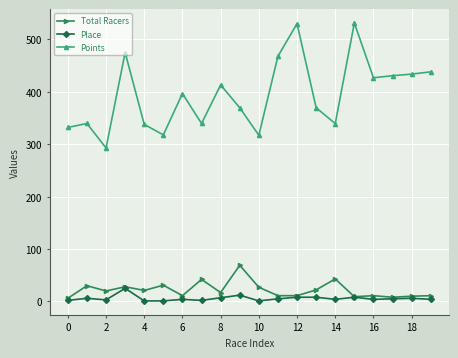

True or false: Points and Total Racers cross at least once.

False